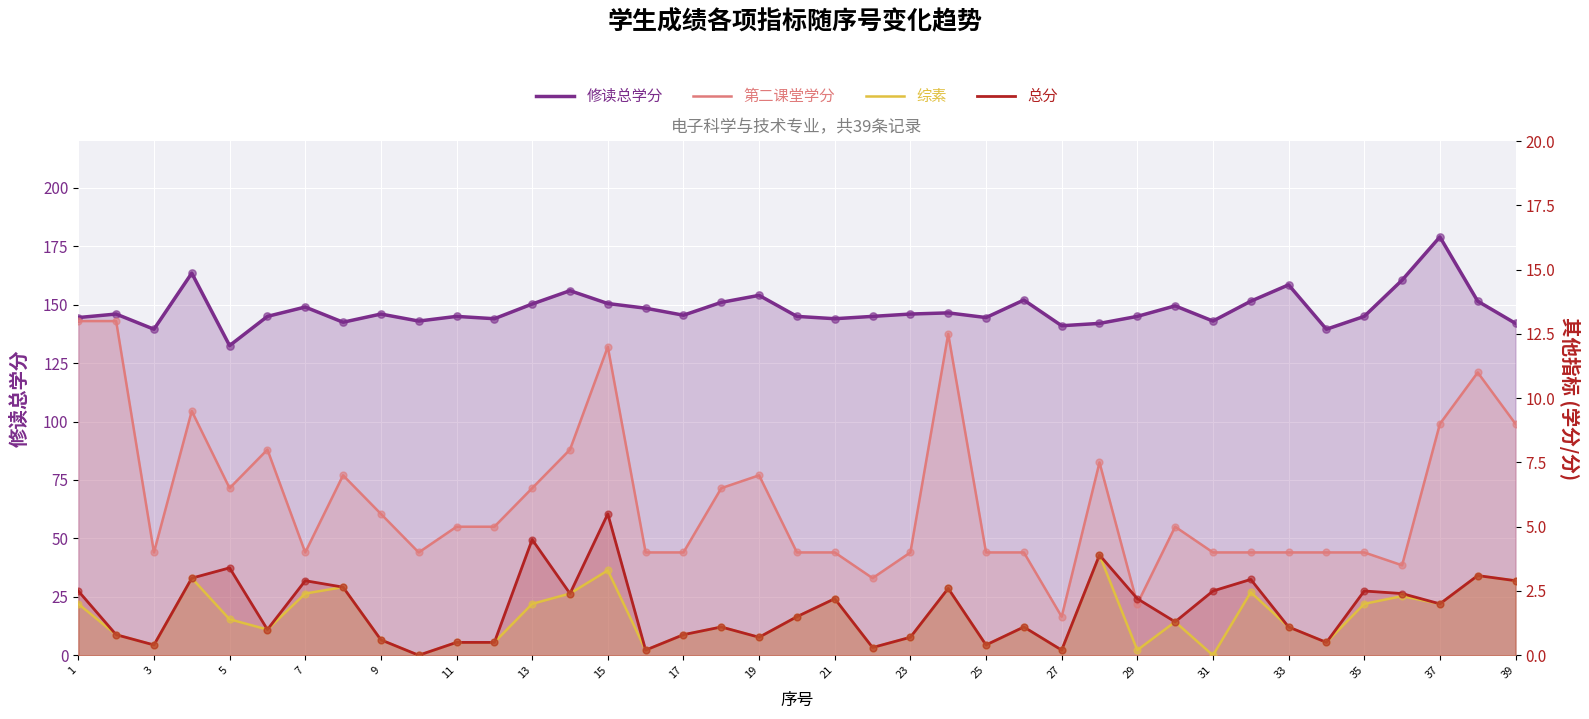

Is the value of 总分 at 21 greater than the value of 修读总学分 at 3?

No